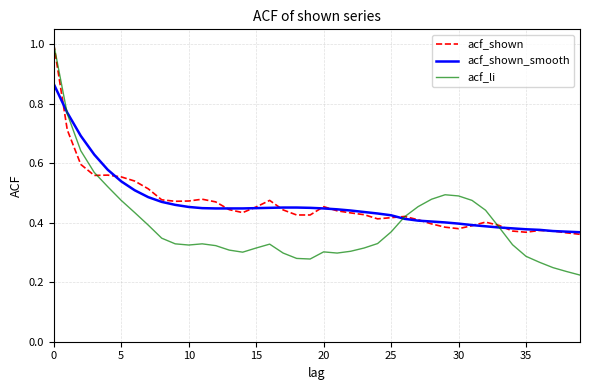

Which series has the widest spread of values?

acf_li